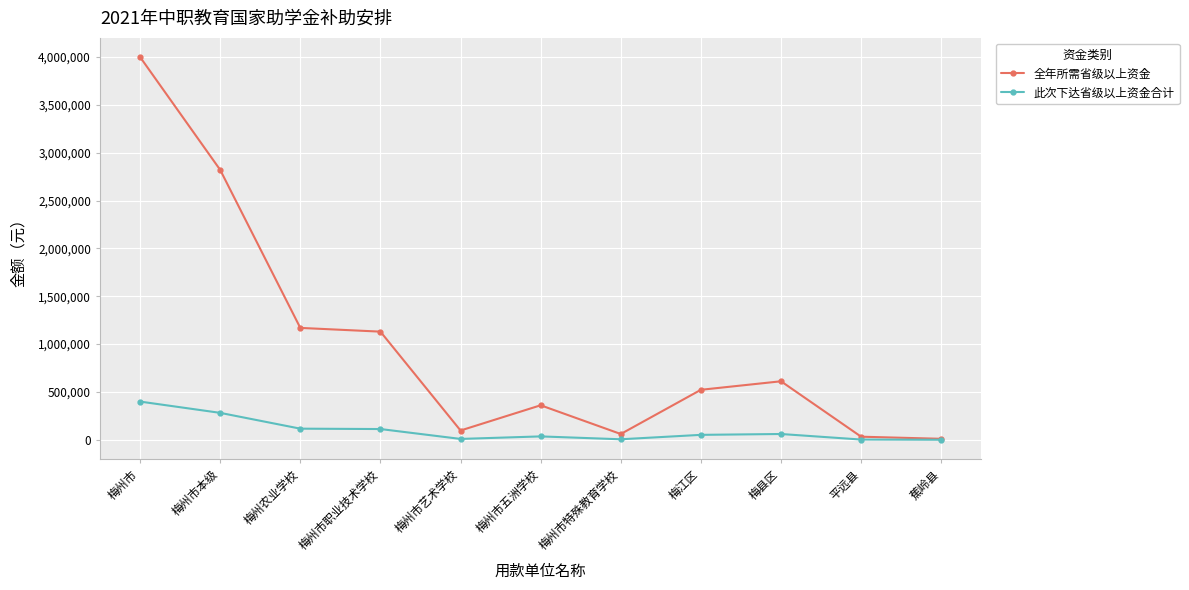

The 全年所需省级以上资金 series shows 479641 at 梅州农业学校. True or false?

False